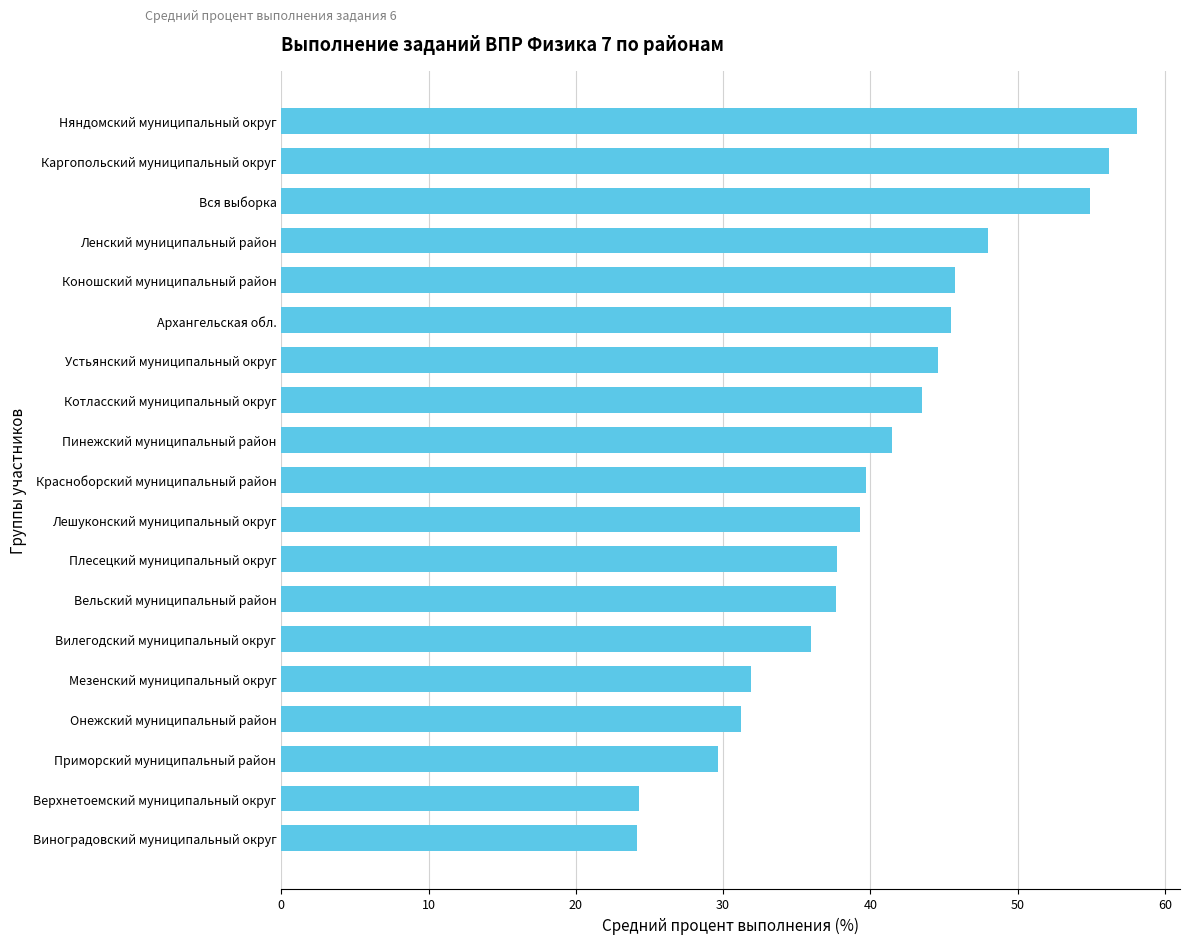

Which label corresponds to the largest value in the chart?

Няндомский муниципальный округ